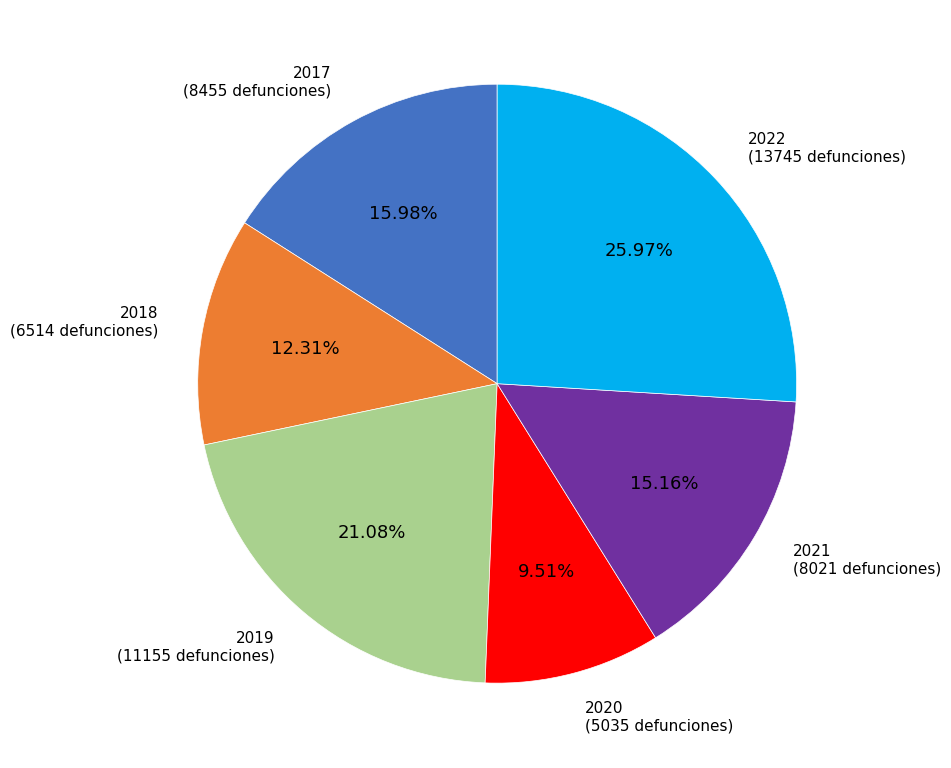

Is there any slice that represents more than half of the pie?

No